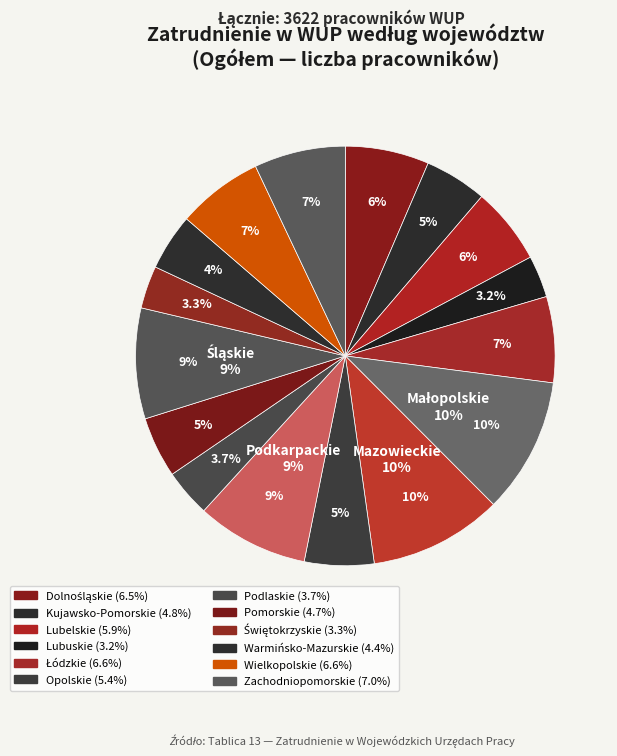

Which slice is the largest?

Małopolskie